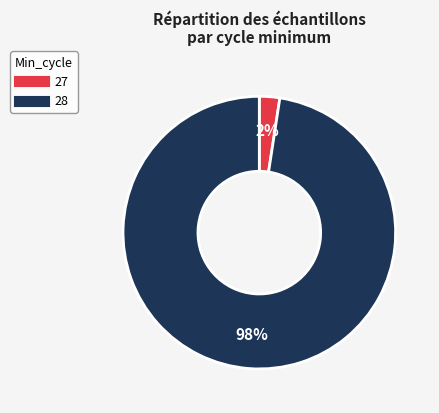

What percentage is the 28 slice, to the nearest percent?

98%